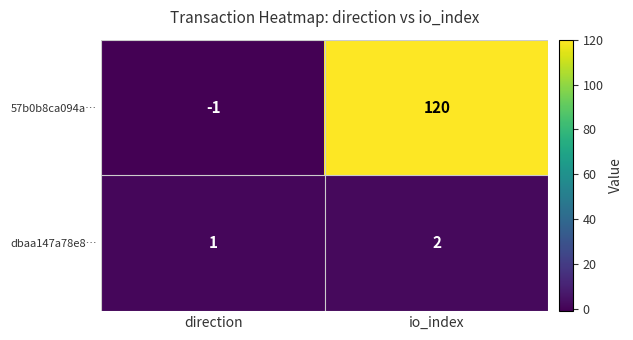

At which label is 57b0b8ca094a… closest to 59?

direction